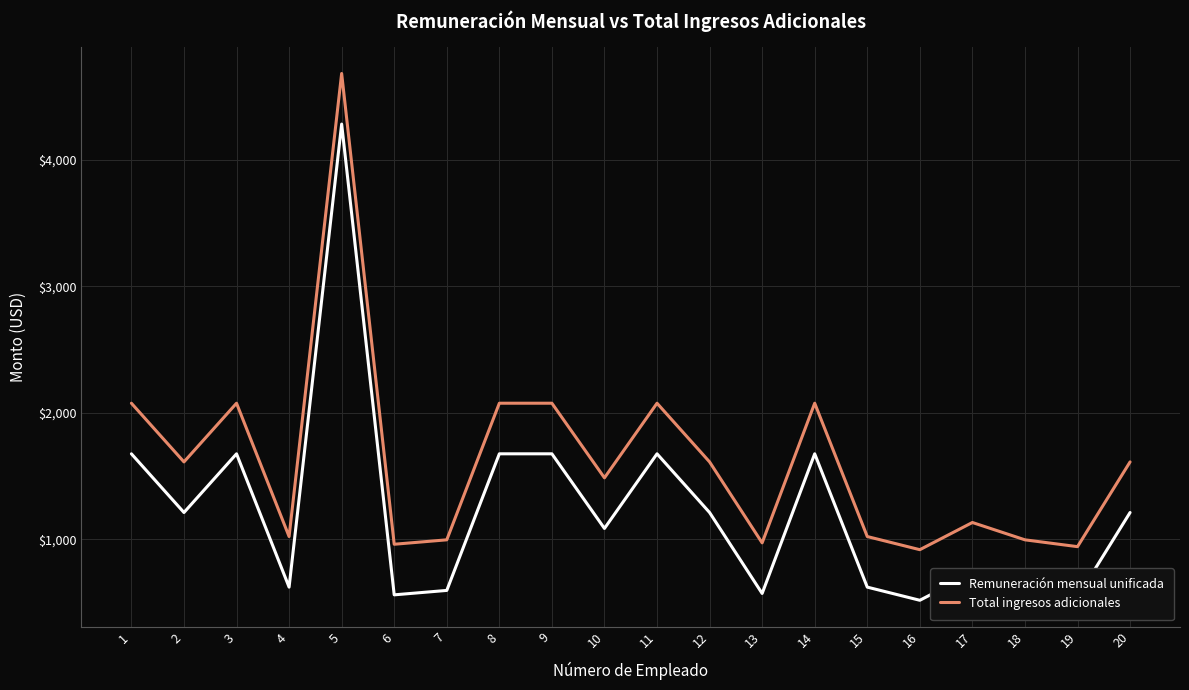

What is the spread (max minus min) of values at 5?

400